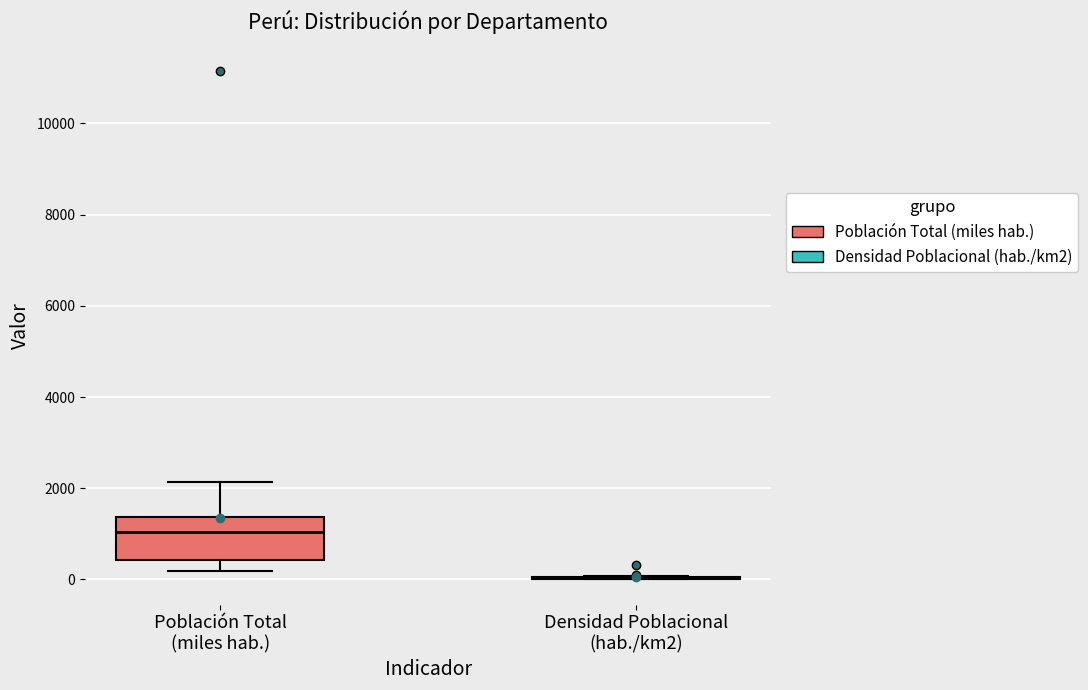

Reading left to right, read every box against the y-axis: the position of its median line, the range the box covers, and the ends of its whiskers. The values are not printed on the chart, so give them approximately, as read against the axis.

Población Total (miles hab.): median 1000, box 400 to 1400, whiskers 200 to 2200
Densidad Poblacional (hab./km2): box collapsed to a line at 0, whiskers 0 to 0